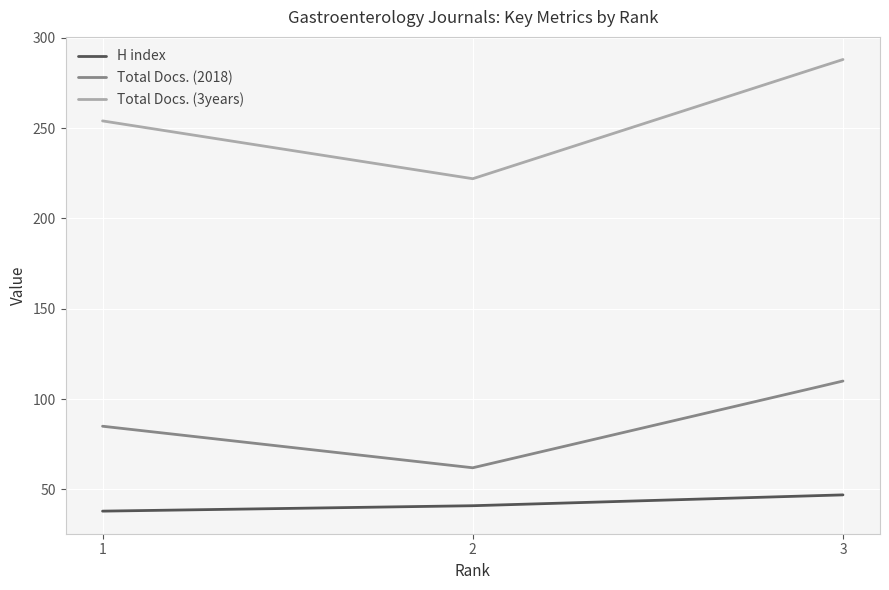

True or false: H index has a value of 61 at 2.

False